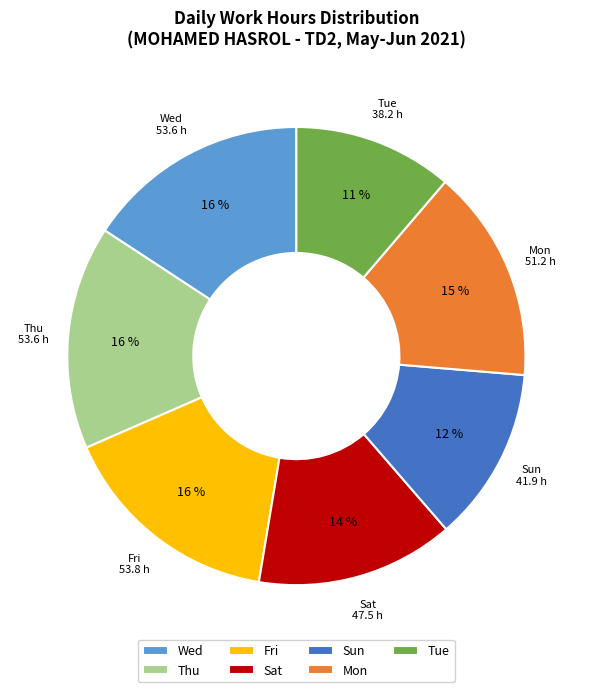

Do Tue and Wed together represent more than half of the pie?

No